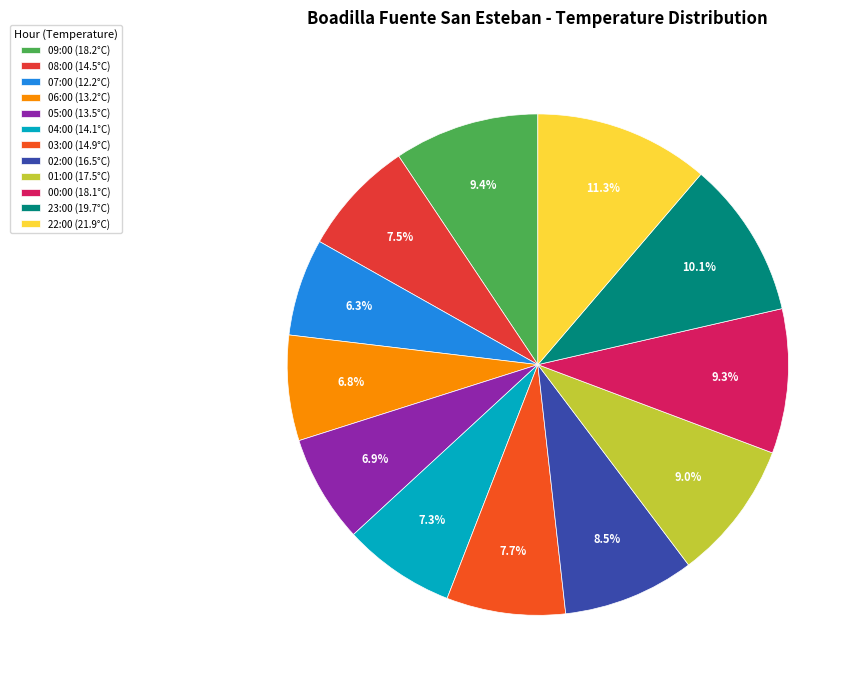

To the nearest percent, what percentage of the pie is 01:00?

9%